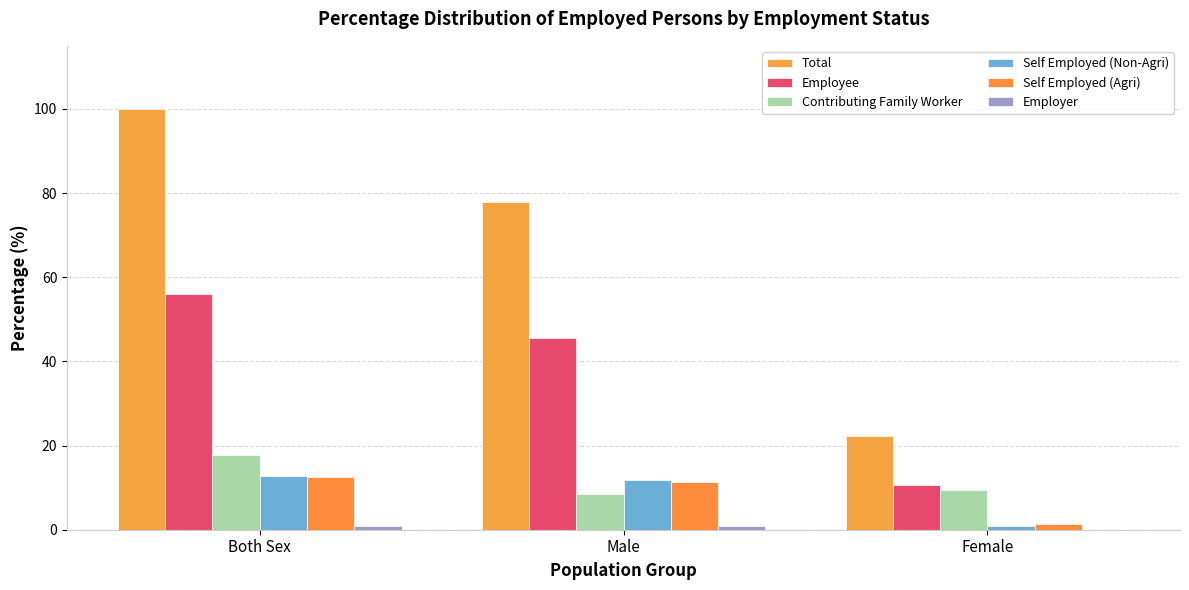

Is the value of Employer at Male greater than the value of Employee at Female?

No